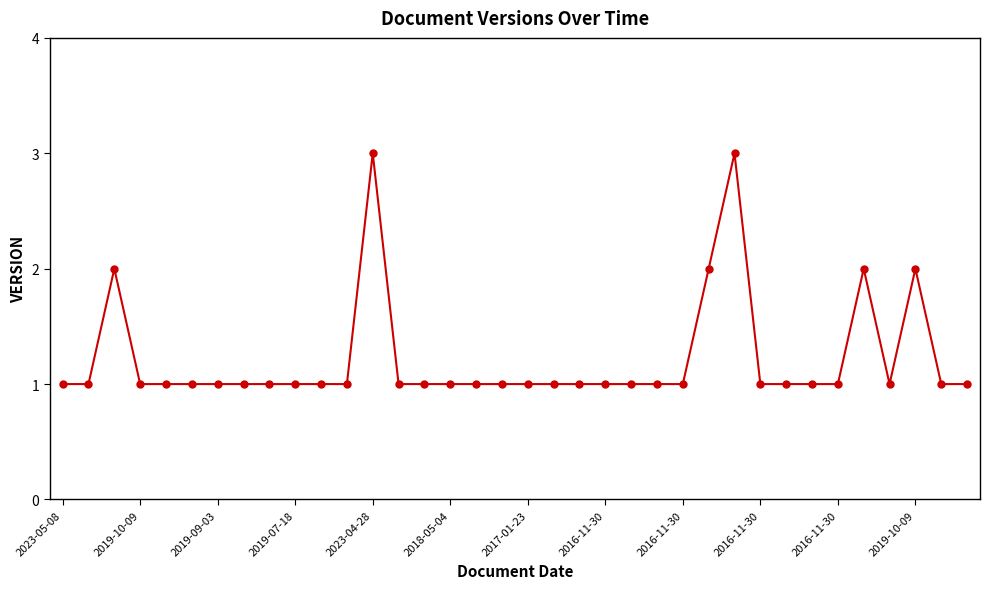

What is the maximum value shown in the chart?

3